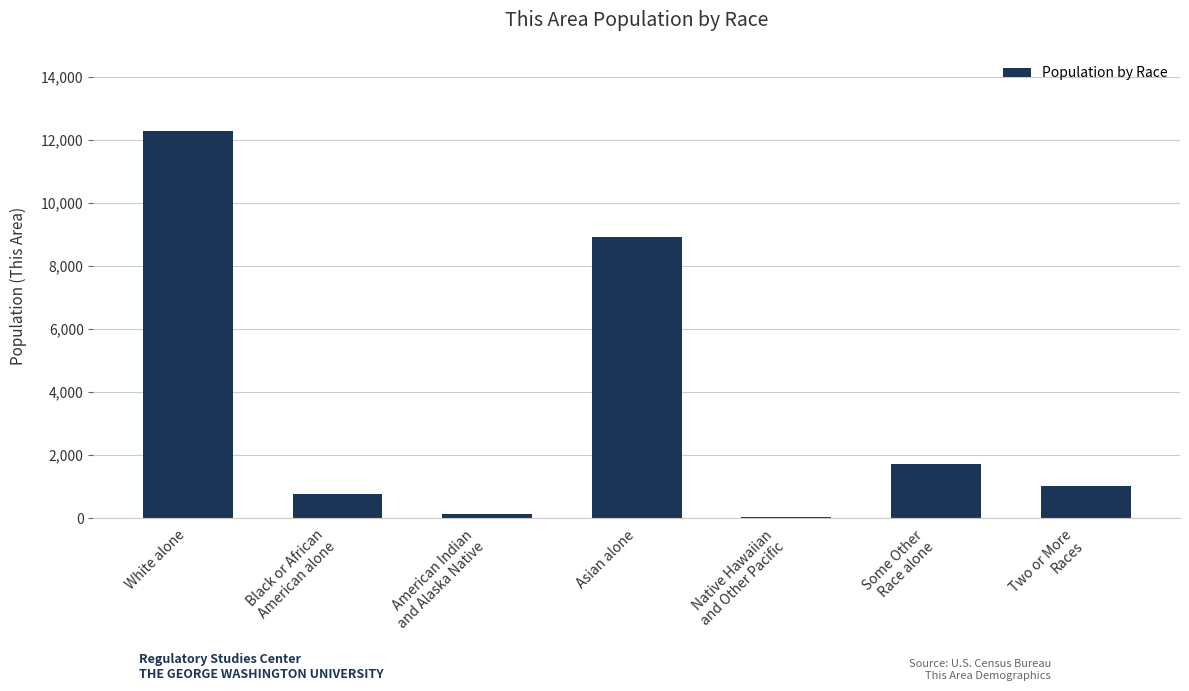

True or false: the data shows 13035 at Asian alone.

False